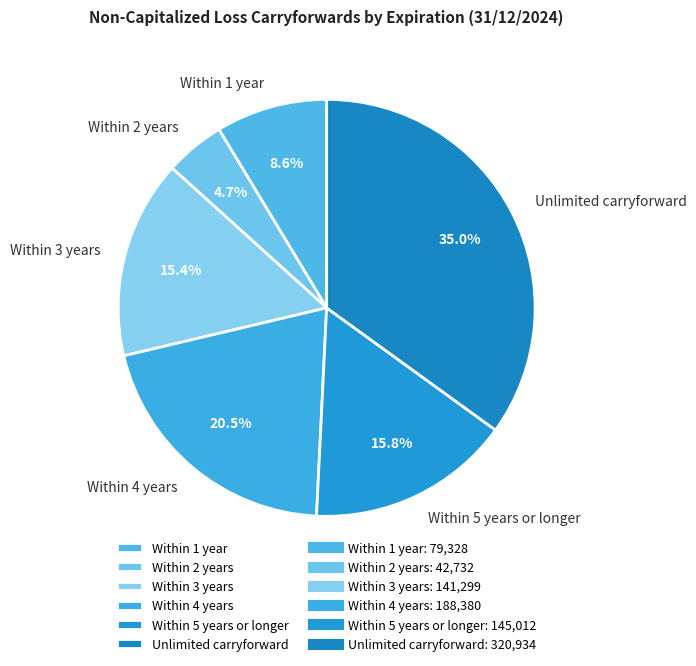

Which category has the biggest portion of the pie?

Unlimited carryforward